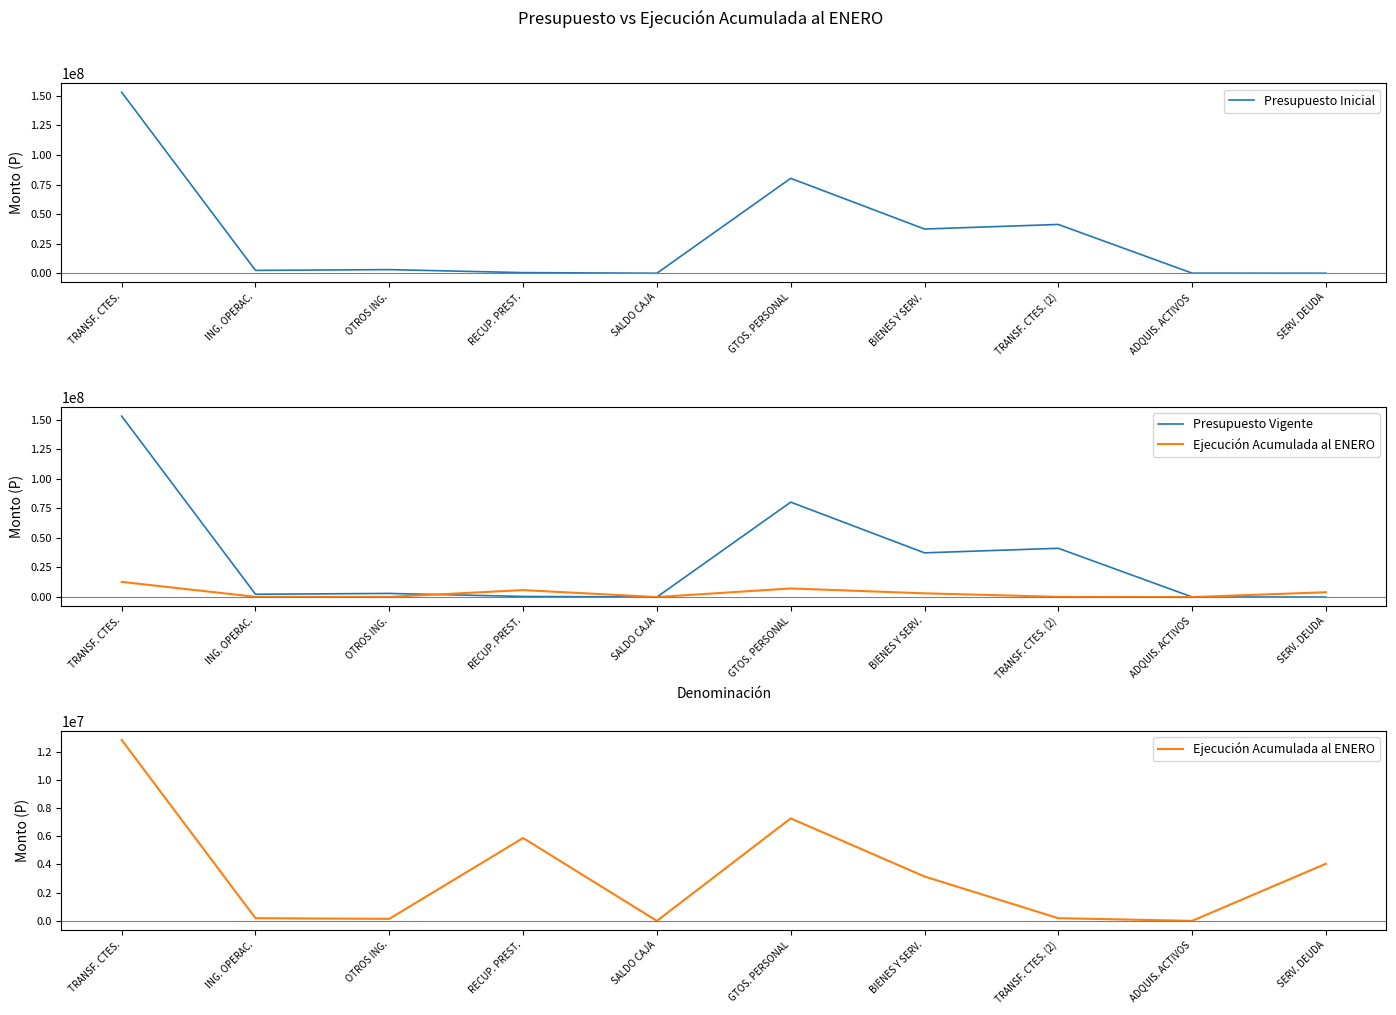

Reading left to right, list all the values displayed in this chart.

Presupuesto Inicial: TRANSF. CTES.=152952432	ING. OPERAC.=2386184	OTROS ING.=3055055	RECUP. PREST.=508589	SALDO CAJA=1000	GTOS. PERSONAL=80236340	BIENES Y SERV.=37372973	TRANSF. CTES. (2)=41229066	ADQUIS. ACTIVOS=63881	SERV. DEUDA=1000
Presupuesto Vigente: TRANSF. CTES.=152952432	ING. OPERAC.=2386184	OTROS ING.=3055055	RECUP. PREST.=508589	SALDO CAJA=1000	GTOS. PERSONAL=80236340	BIENES Y SERV.=37372973	TRANSF. CTES. (2)=41229066	ADQUIS. ACTIVOS=63881	SERV. DEUDA=1000
Ejecución Acumulada al ENERO: TRANSF. CTES.=12833363	ING. OPERAC.=188894	OTROS ING.=143409	RECUP. PREST.=5878048	SALDO CAJA=0	GTOS. PERSONAL=7268141	BIENES Y SERV.=3147904	TRANSF. CTES. (2)=190393	ADQUIS. ACTIVOS=191	SERV. DEUDA=4052638